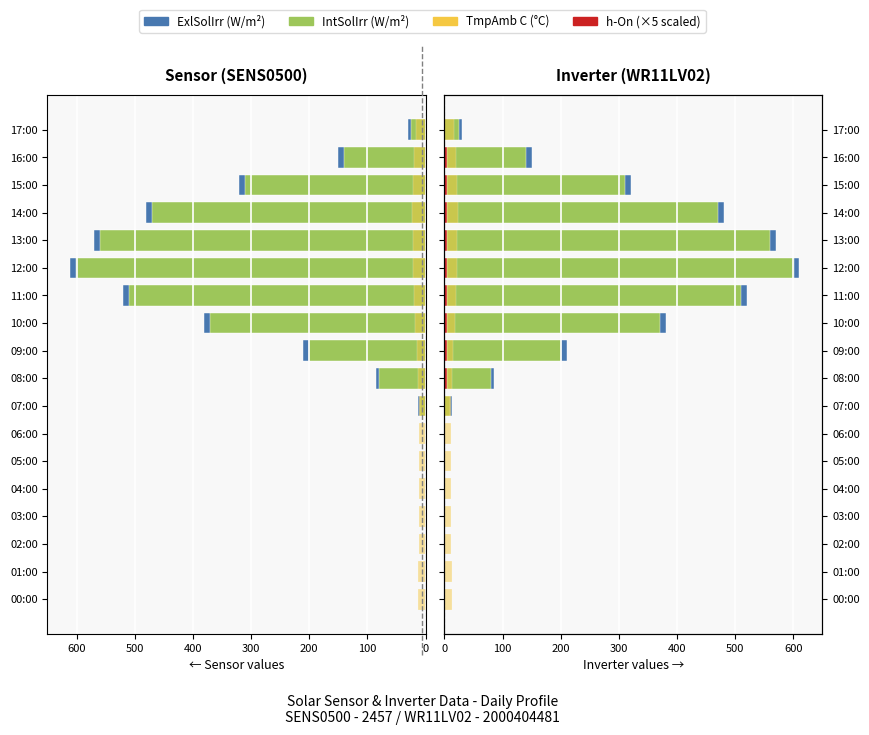

What is the maximum value shown in the chart?

610.5